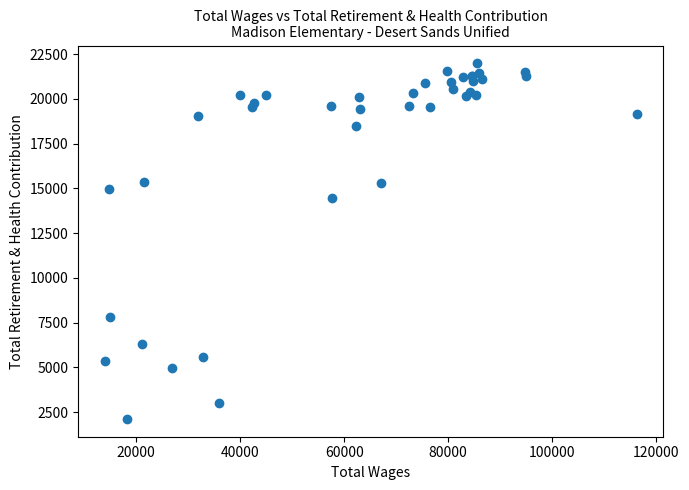

What Y value in the scatter plot is closest to 12057?

14449